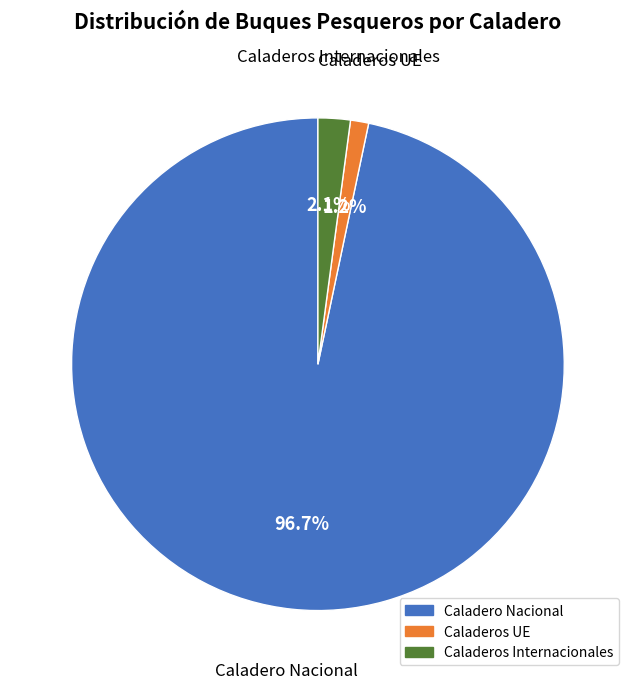

Which slice is the smallest?

Caladeros UE